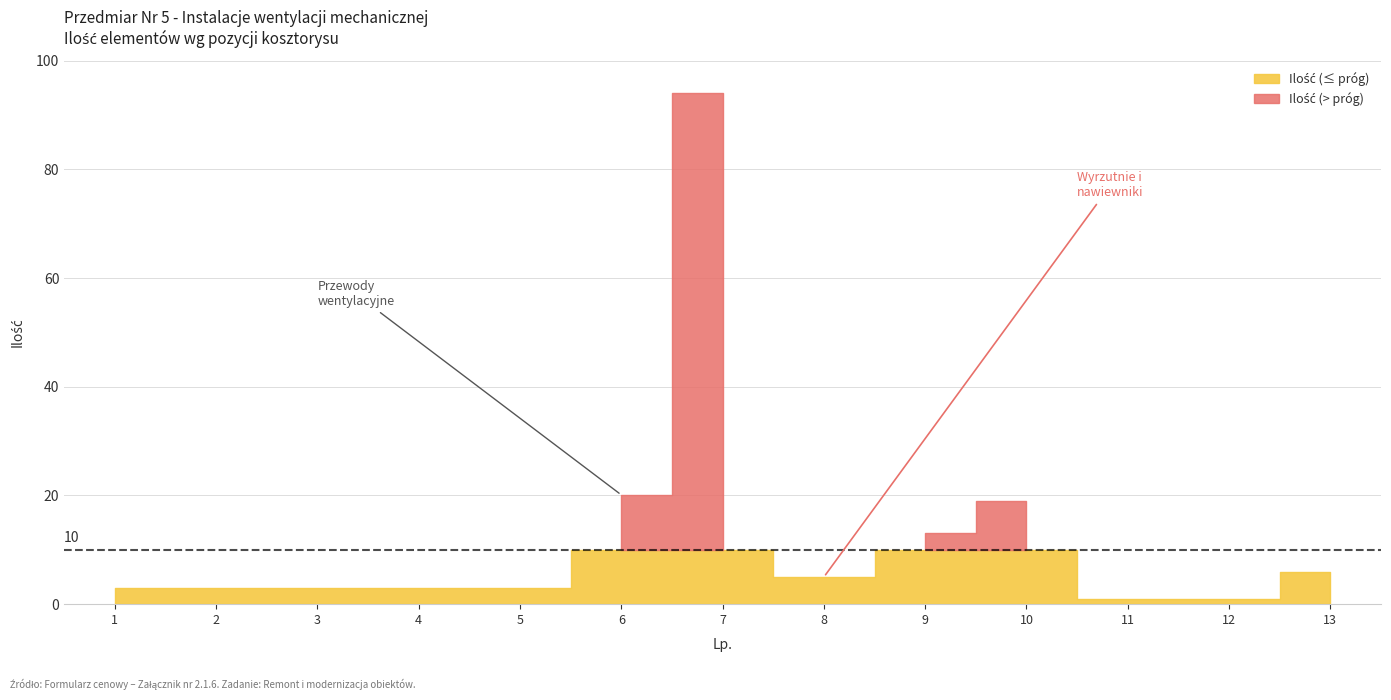

What is the change in value from 2 to 8?

+2.0